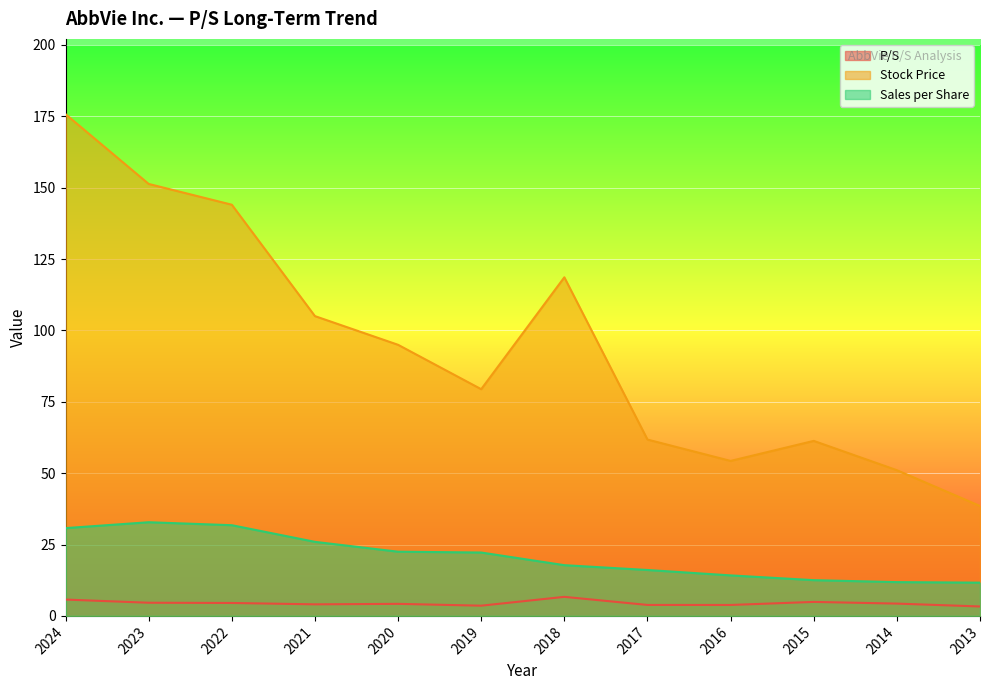

How many categories are shown in the chart?

12